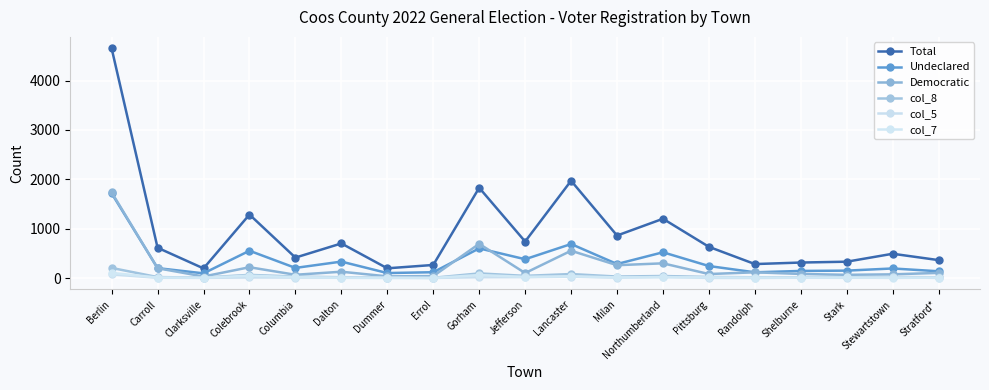

Where is the first local maximum for col_7?

Colebrook